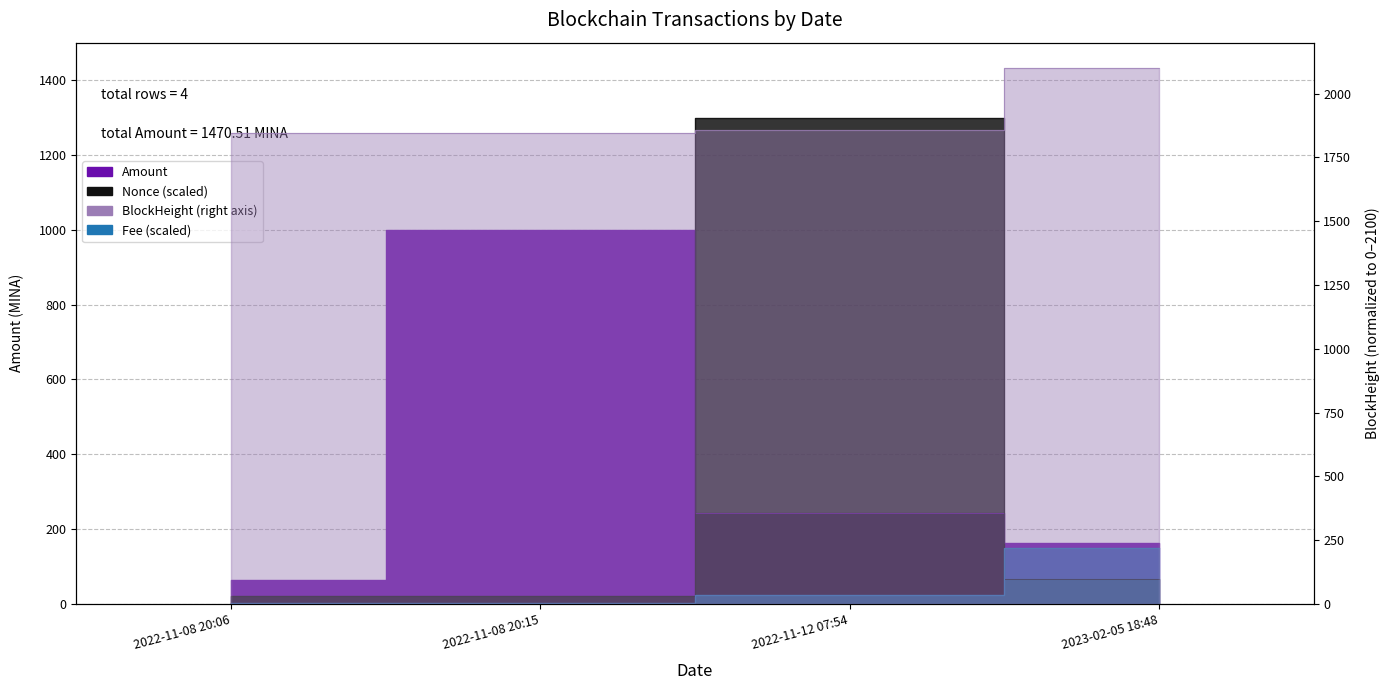

Reading left to right, extract all data points from this chart.

Amount: 64.0	1000.1	242.3	164.1
Fee: 1.5	1.5	24.0	150.0
BlockHeight: 1846.4	1846.4	1856.5	2100.0
Nonce: 21.7	21.8	1300.1	67.9